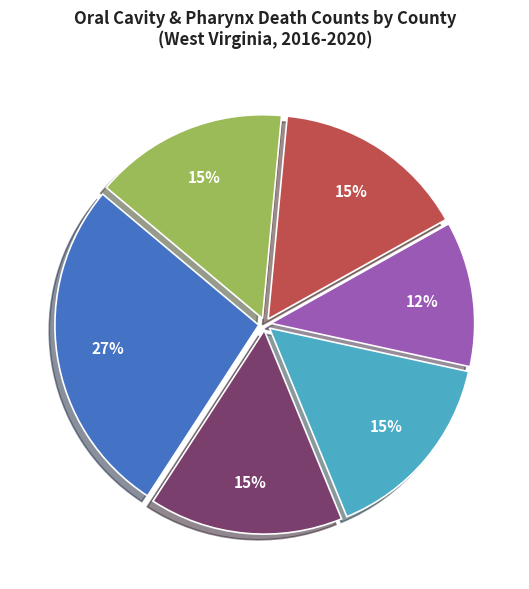

Is there a majority slice in this chart?

No